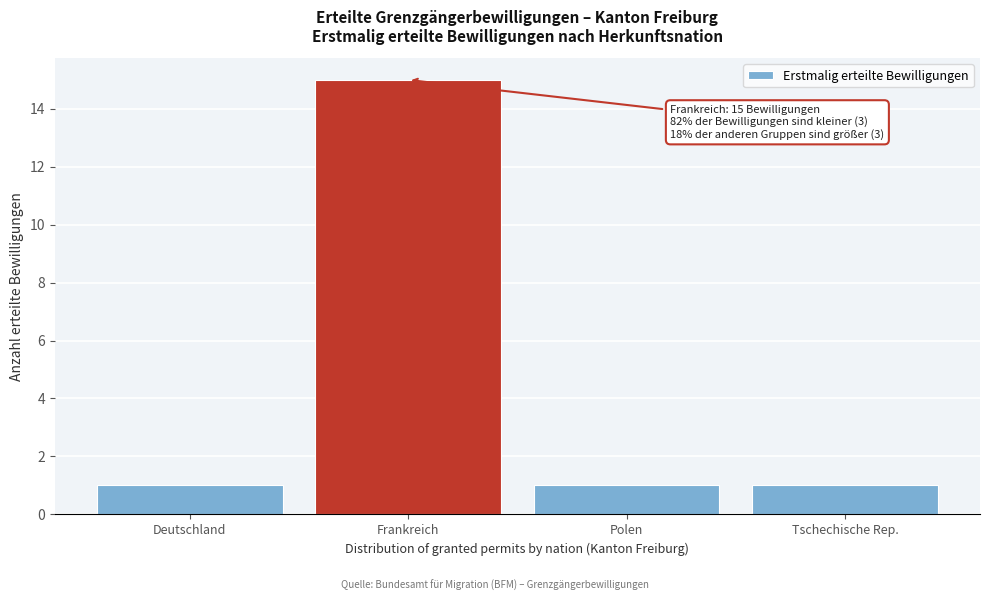

Reading right to left, list all the values displayed in this chart.

Tschechische Rep.=1	Polen=1	Frankreich=15	Deutschland=1